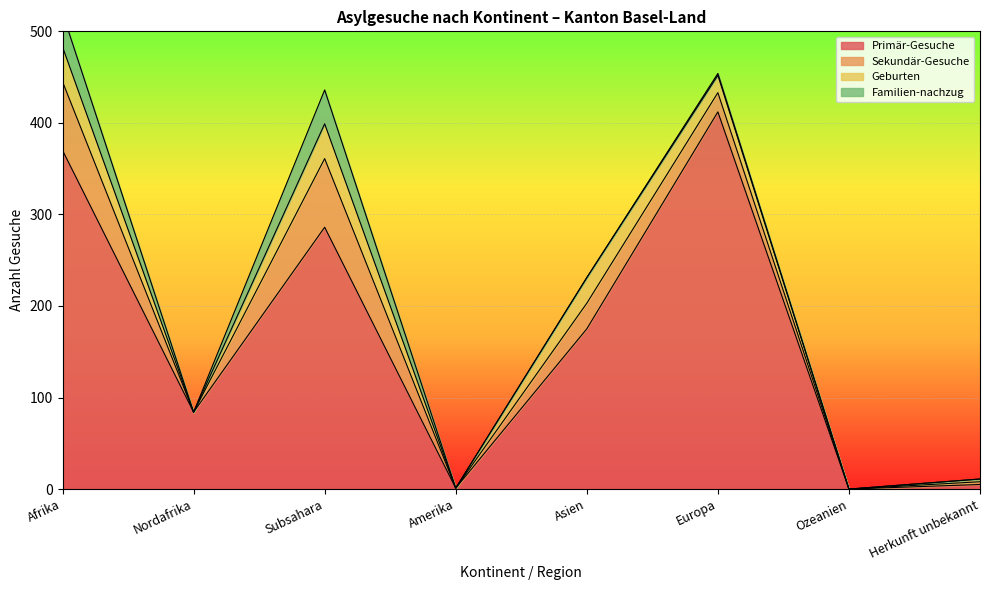

True or false: Sekundär-Gesuche and Geburten intersect in this chart.

False